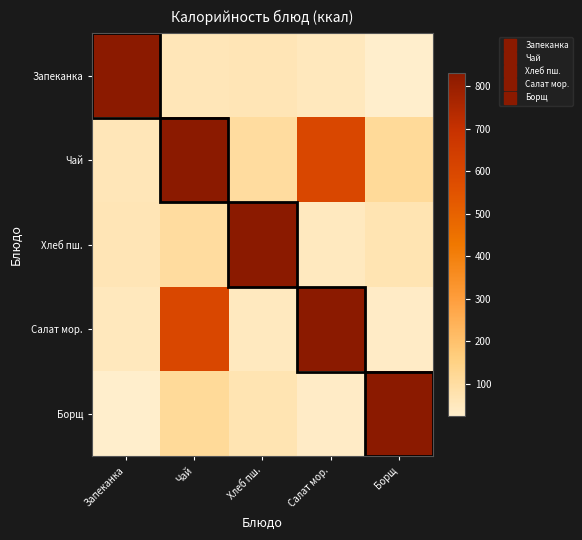

What is the greatest value displayed?

831.5